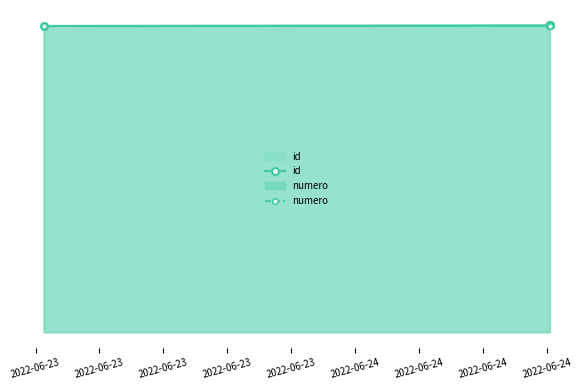

Which series has the largest total across all categories?

id